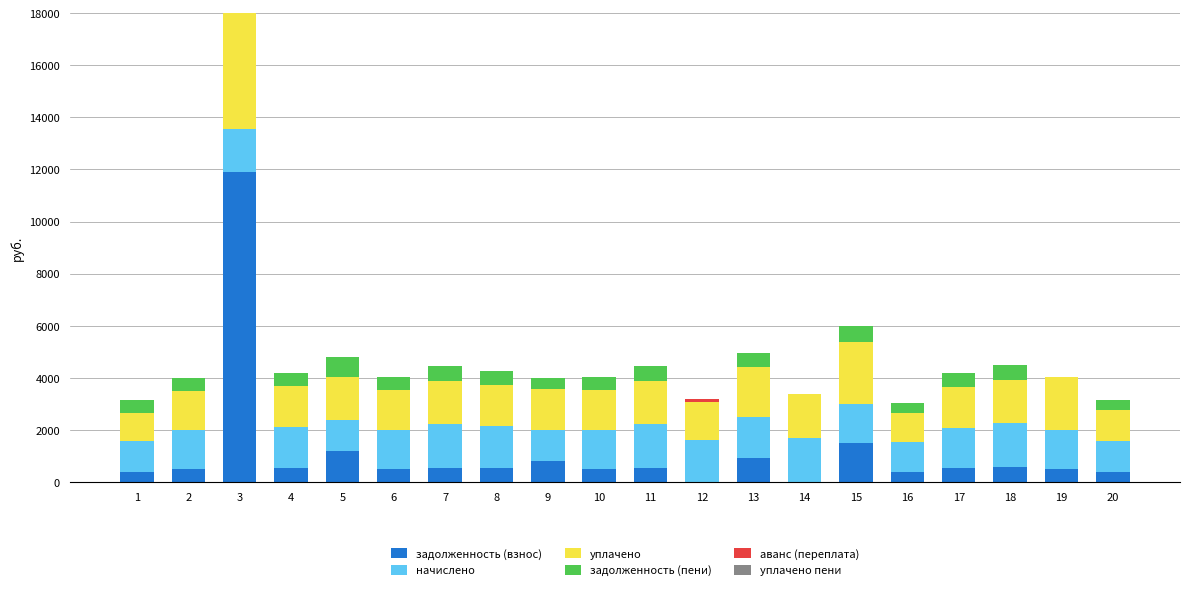

At 16, list the series in order from largest to smallest.

уплачено, начислено, задолженность (взнос), задолженность (пени), аванс (переплата), уплачено пени